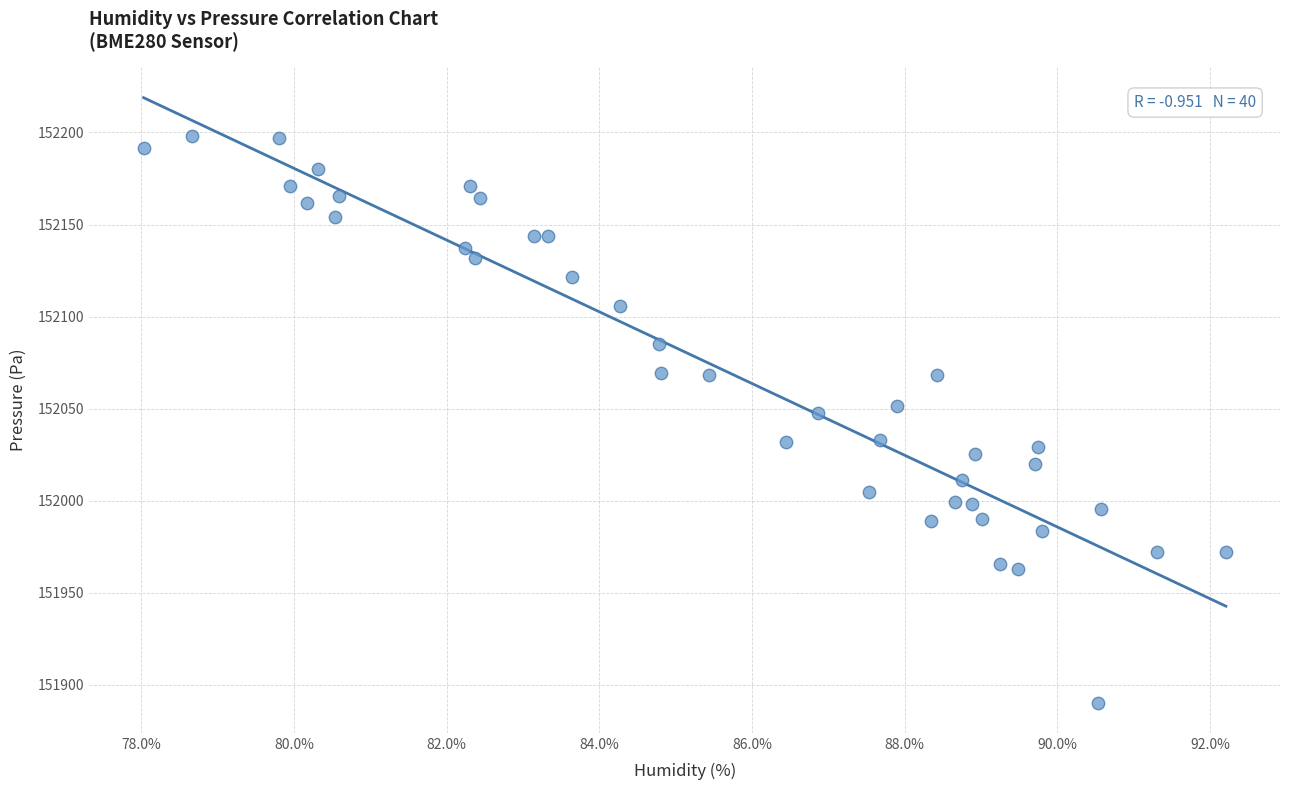

What is the range of Y values (max minus min)?

307.7